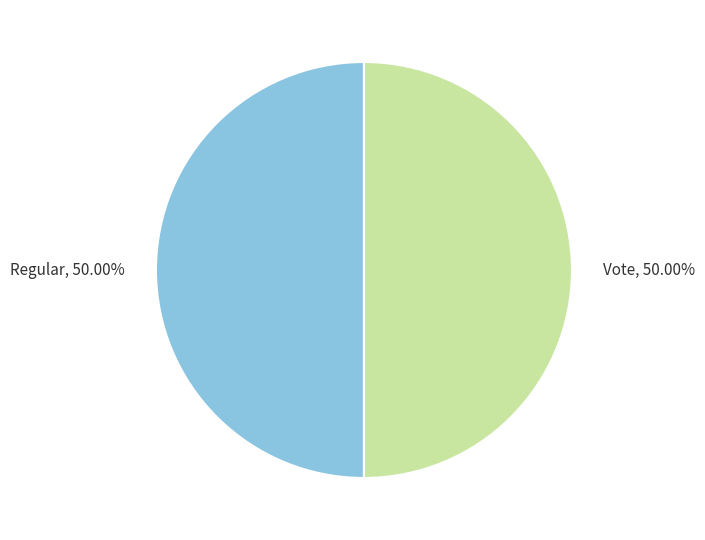

Approximately how many times larger is the value at Vote compared to Regular?

1.0